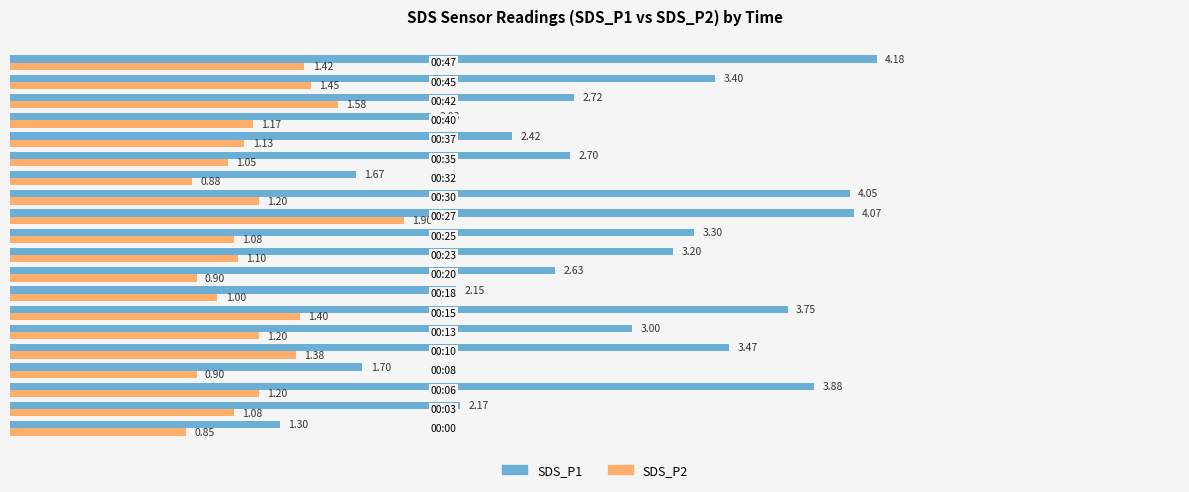

List the series in order of their overall mean, highest first.

SDS_P1, SDS_P2